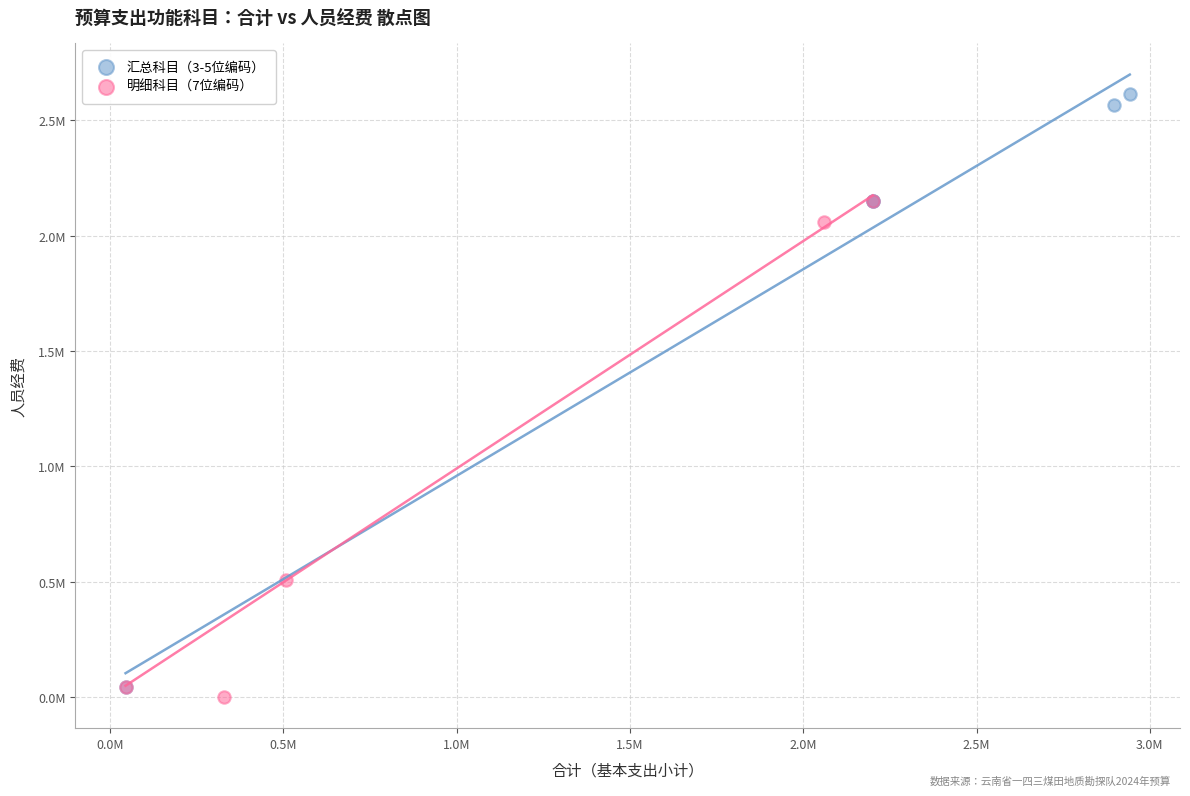

What are all the series names shown in the legend?

汇总科目（3-5位编码）, 明细科目（7位编码）